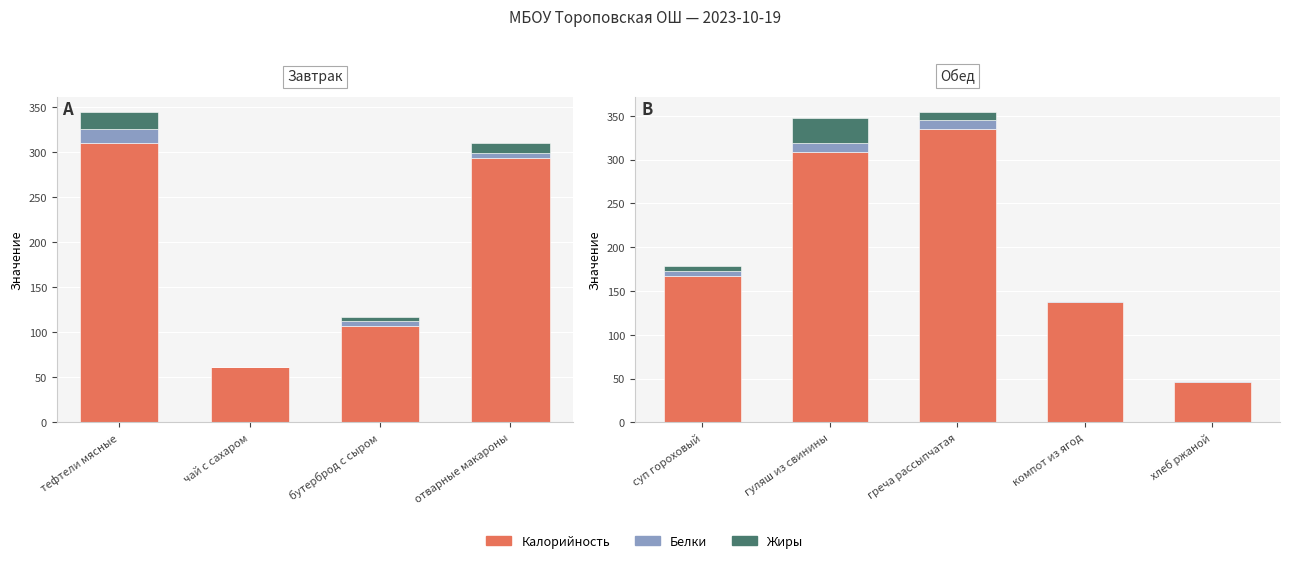

Is the value of Калорийность at суп гороховый greater than the value of Жиры at суп гороховый?

Yes